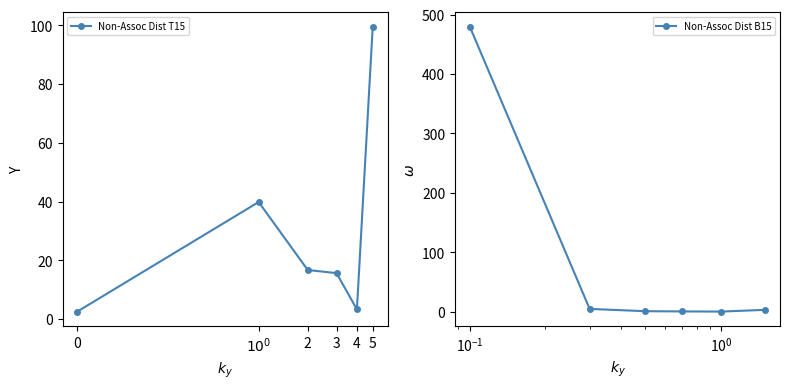

Reading right to left, extract all data points from this chart.

Non-Assoc Dist T15: 99.5	3.3	15.6	16.7	39.8	2.5
Non-Assoc Dist B15: 3.0	0.1	0.3	0.7	4.6	479.5